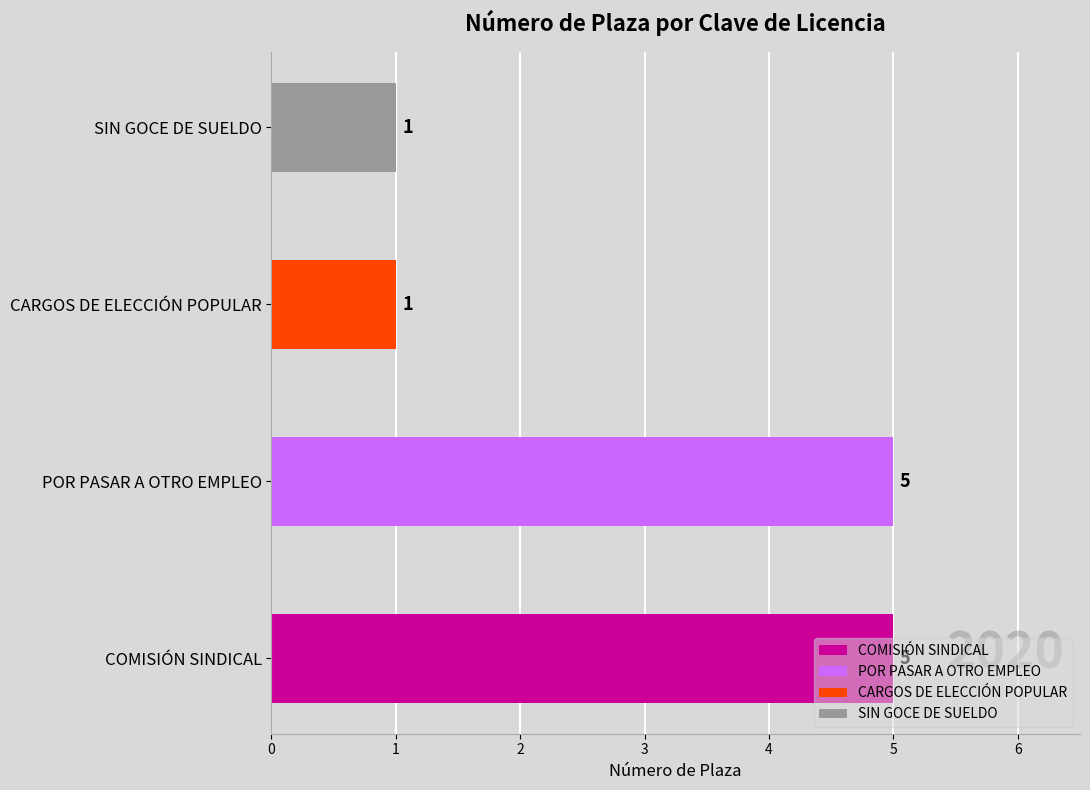

Are the bars horizontal?

Yes